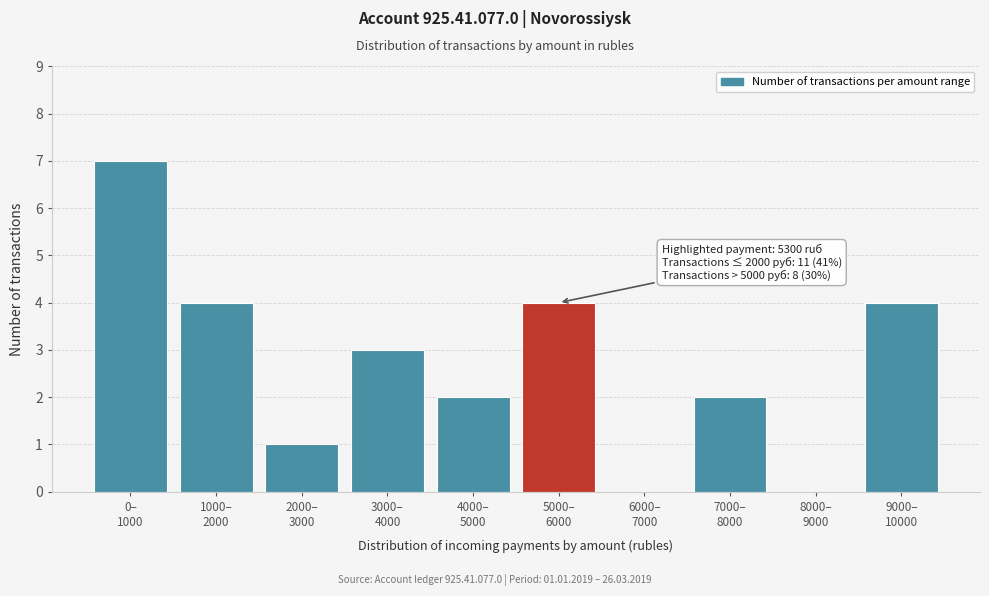

What is the maximum value shown in the chart?

7